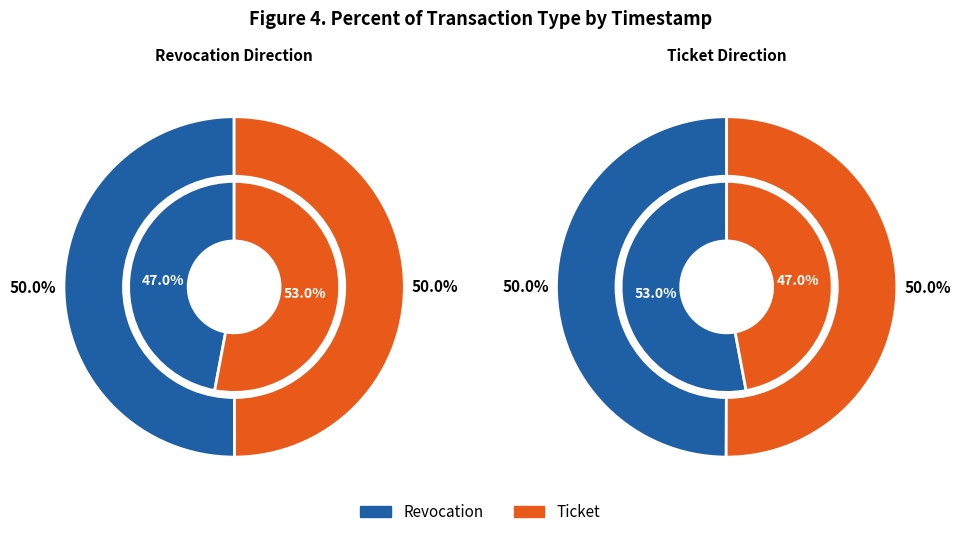

What is the ratio of the value at Ticket to the value at Revocation?

1.0